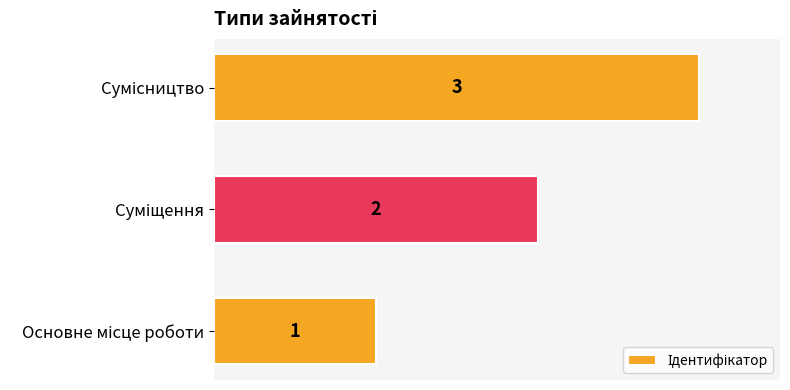

What is the maximum value shown in the chart?

3